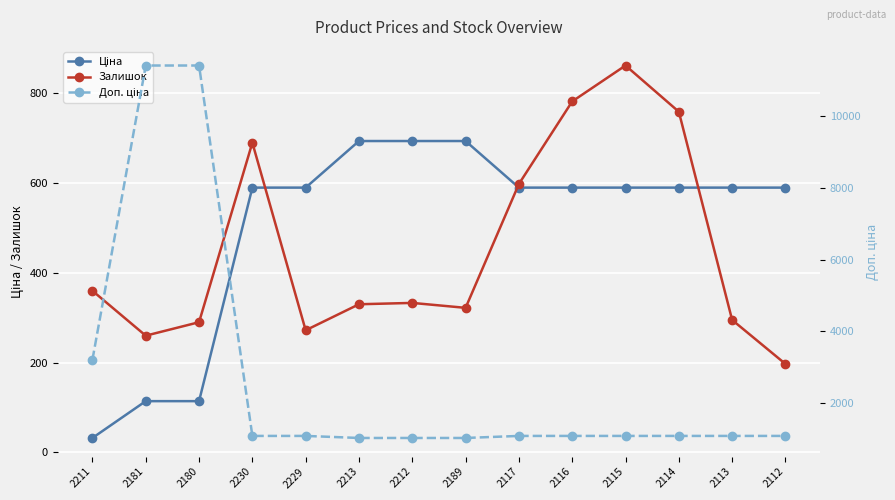

After their last crossing, which series has the higher values: Ціна or Залишок?

Ціна